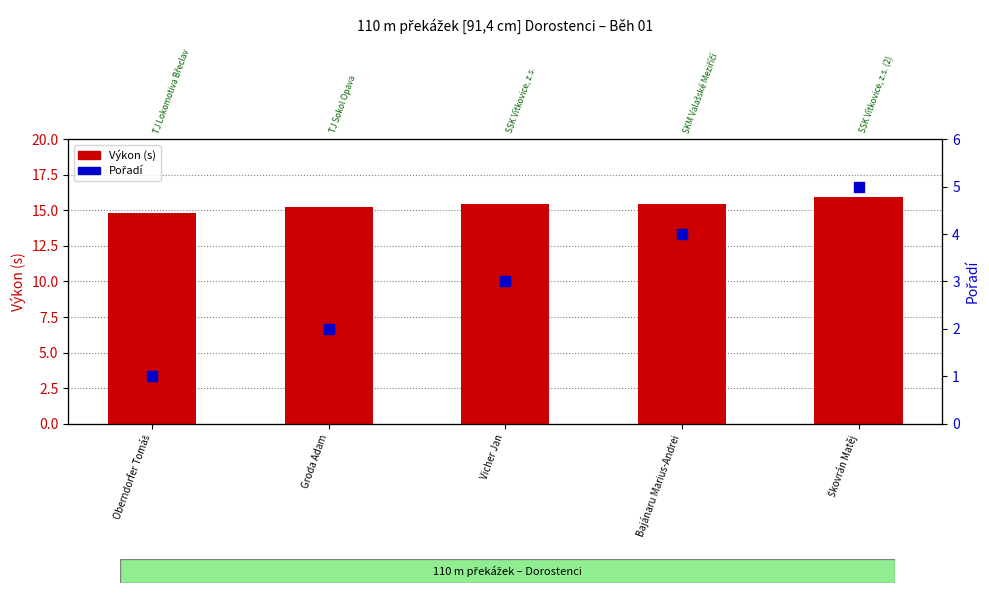

Which series has the largest total across all categories?

Výkon (s)